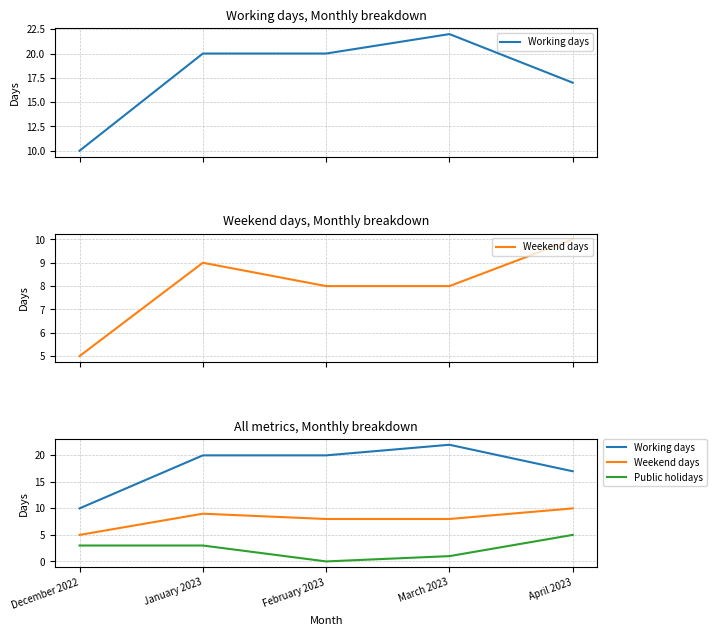

True or false: Public holidays and Working days cross at least once.

False